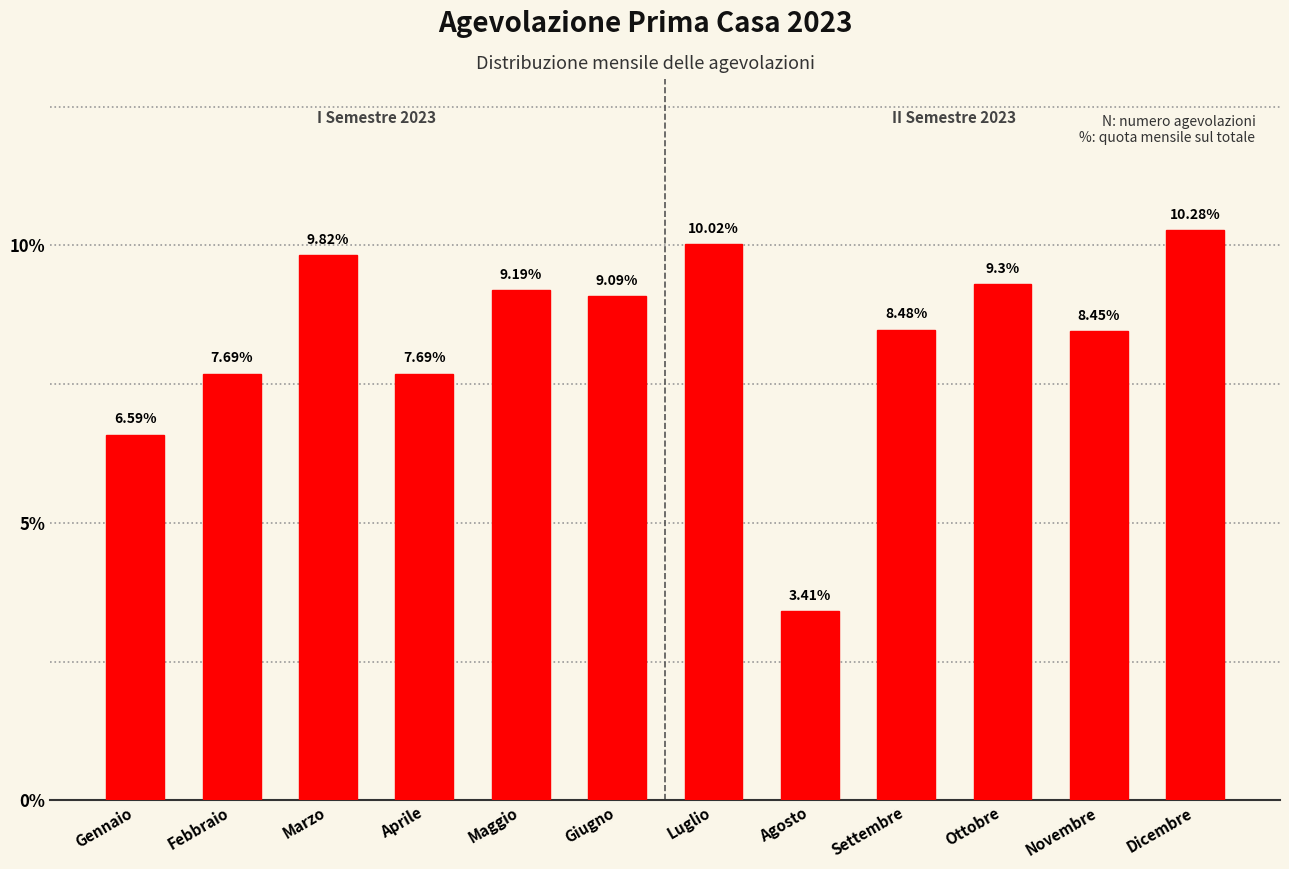

What is the change in value from Giugno to Luglio?

+0.9